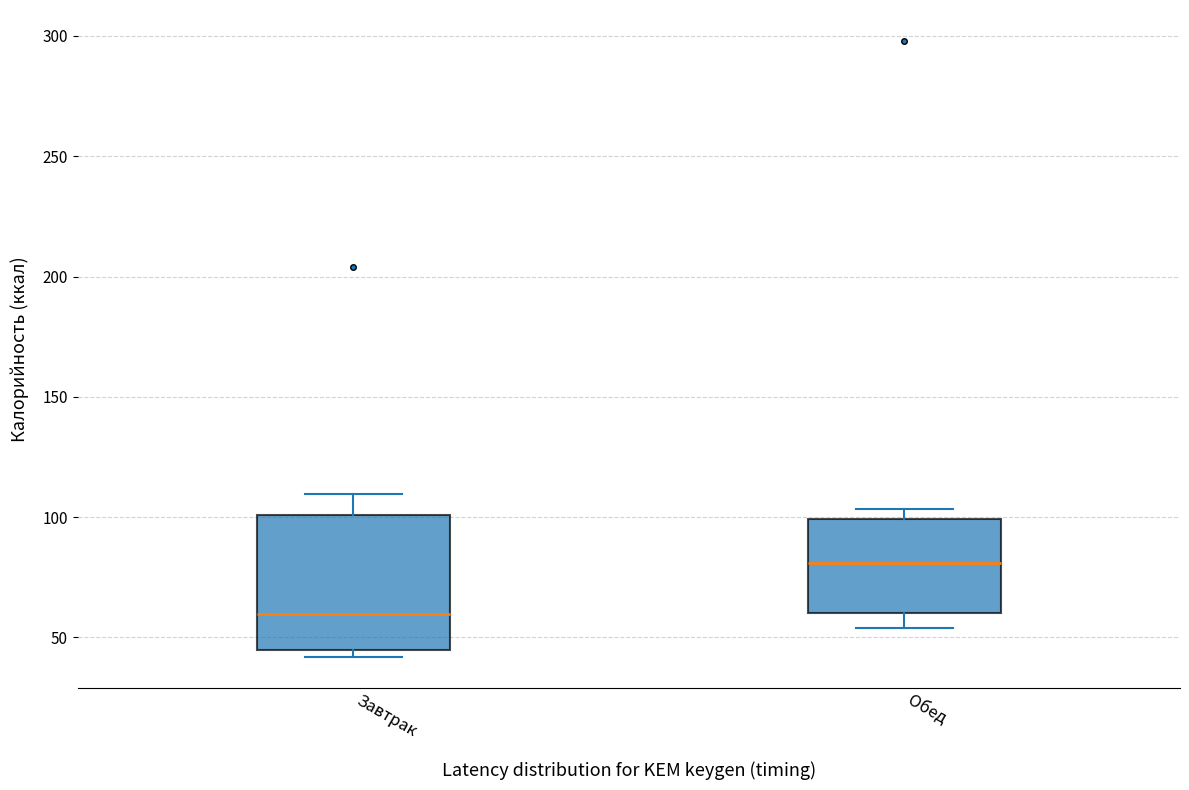

Reading left to right, transcribe this box plot: for each box, give where its median line is, the range the box spans, and where its two whiskers end, as read against the y-axis. The values are not printed on the chart, so give them approximately, as read against the axis.

Завтрак: median 60, box 45 to 100, whiskers 40 to 110
Обед: median 80, box 60 to 100, whiskers 55 to 105